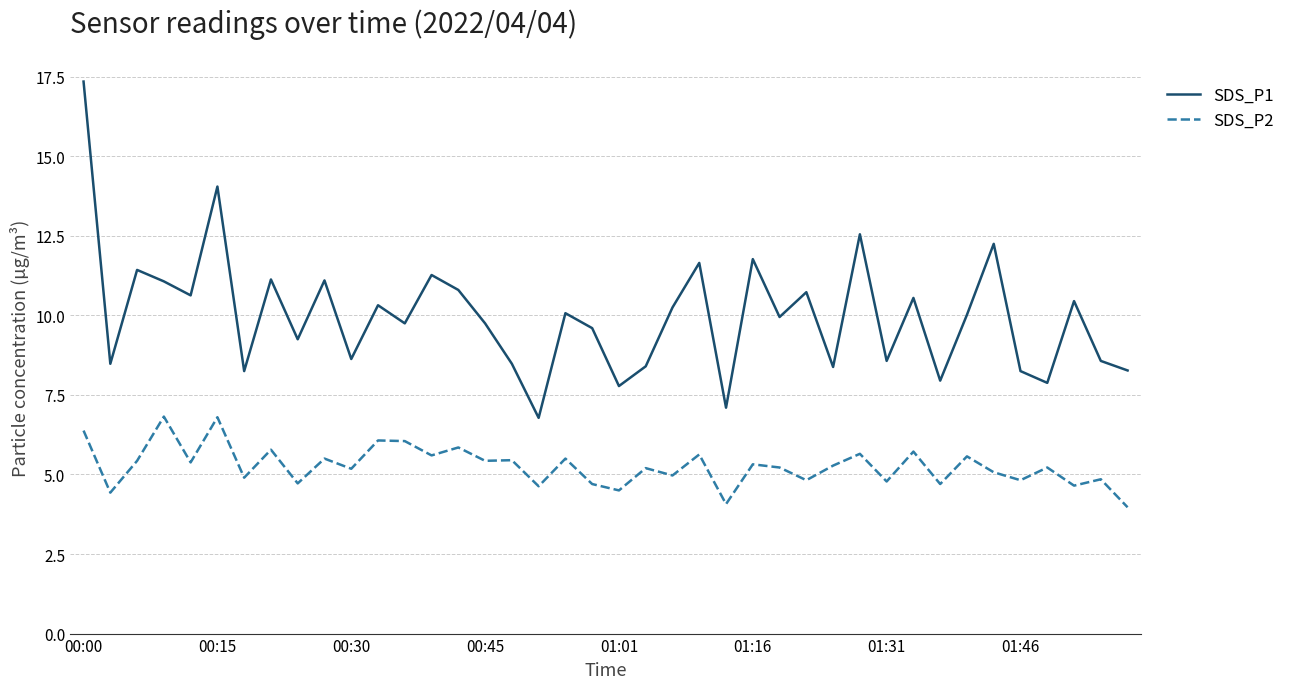

True or false: SDS_P1 and SDS_P2 cross at least once.

False